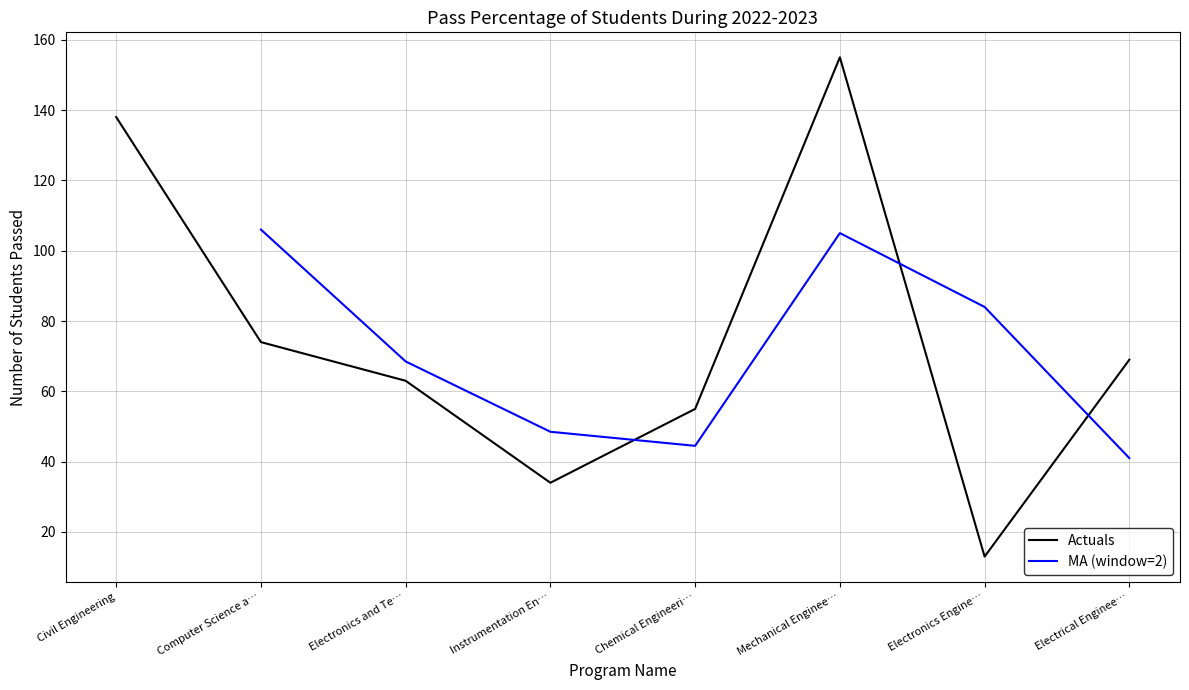

List the labels in order of Actuals value, smallest first.

Electronics Engine…, Instrumentation En…, Chemical Engineeri…, Electronics and Te…, Electrical Enginee…, Computer Science a…, Civil Engineering, Mechanical Enginee…